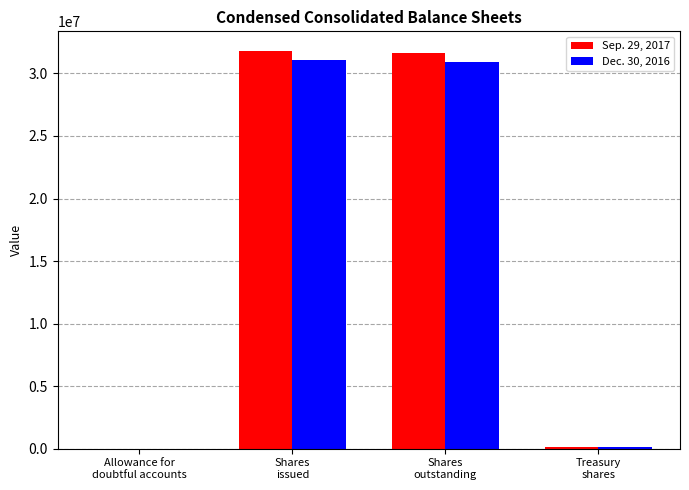

What is the greatest value displayed?

31776356.0